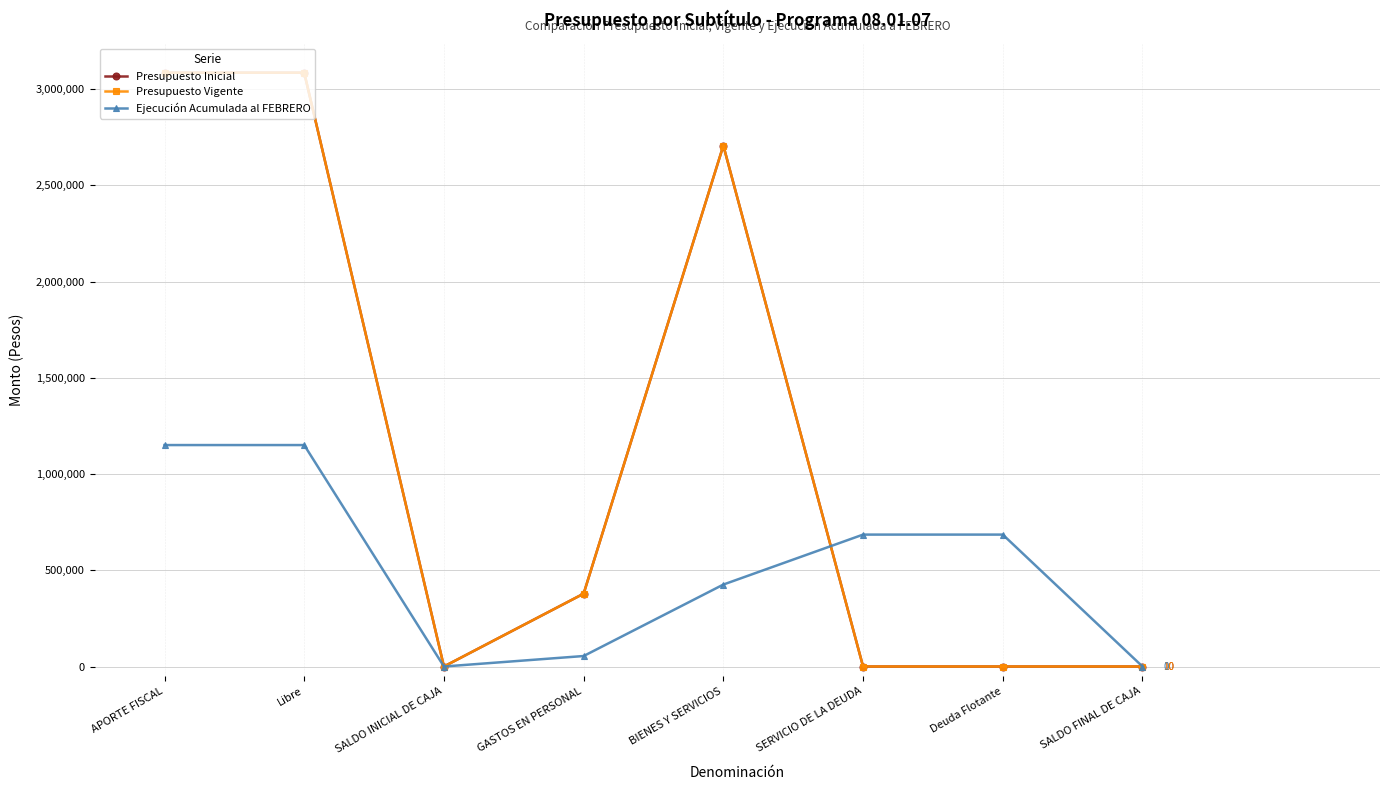

Does the chart have visible grid lines?

Yes